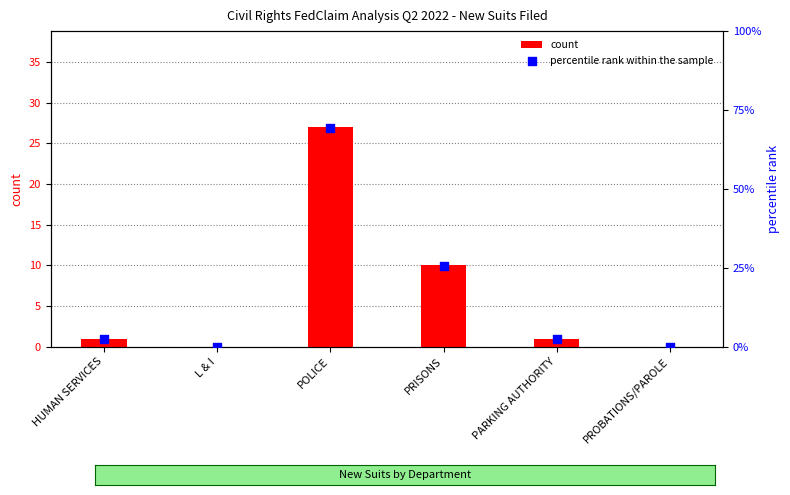

What are all the series names shown in the legend?

count, percentile rank within the sample